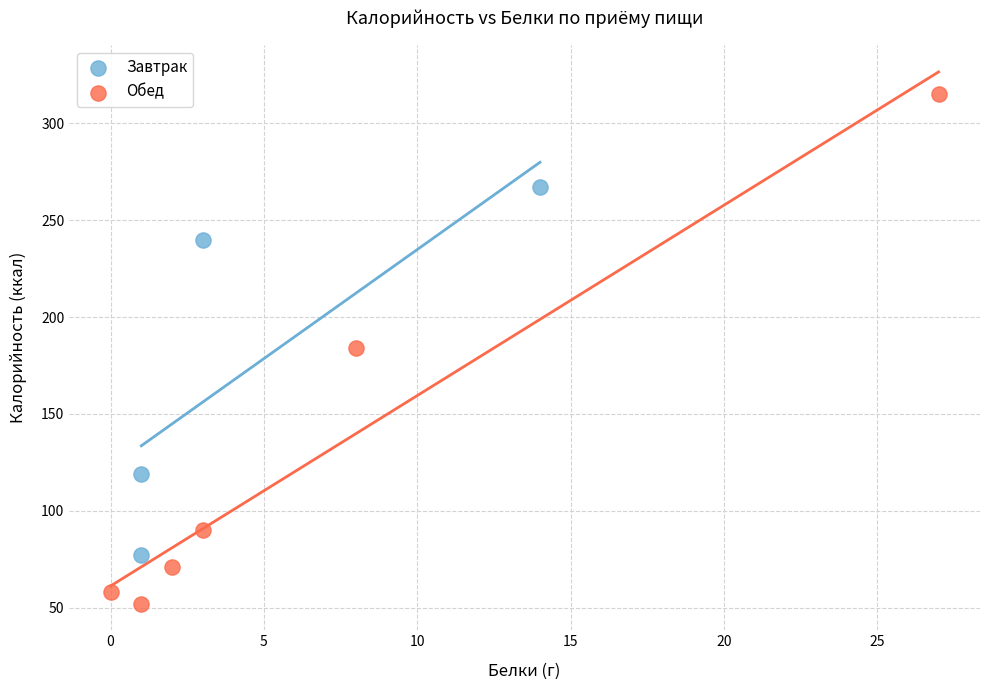

What are all the series names shown in the legend?

Завтрак, Обед